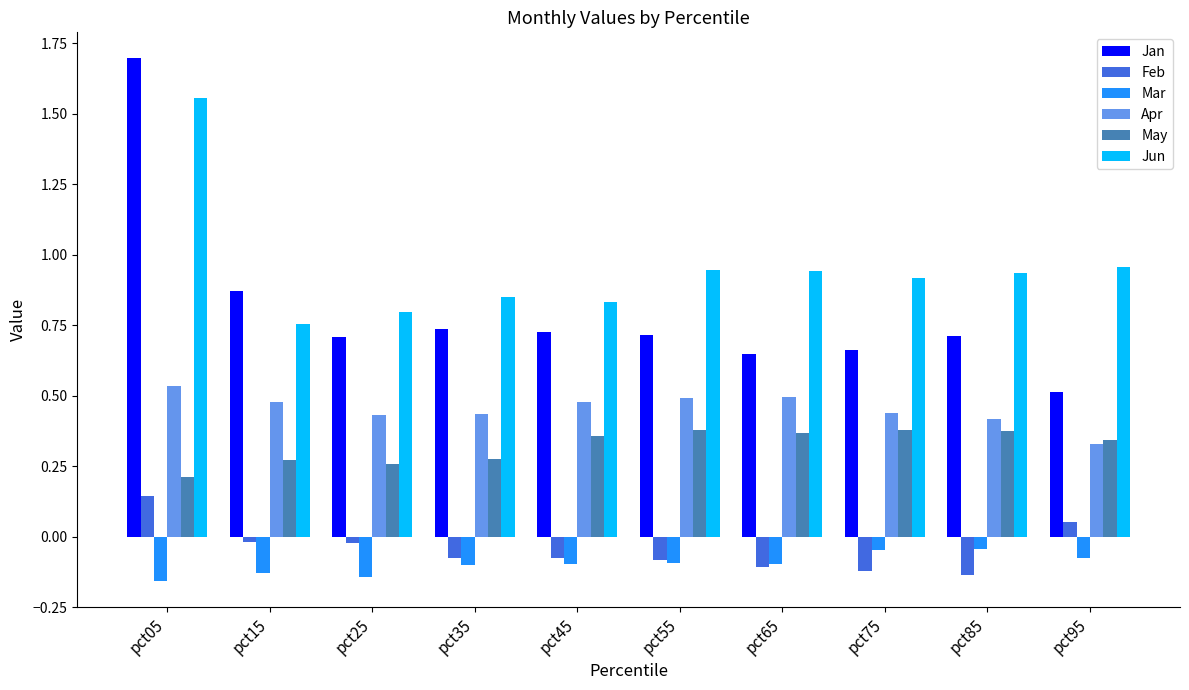

At which label does Apr reach its peak?

pct05